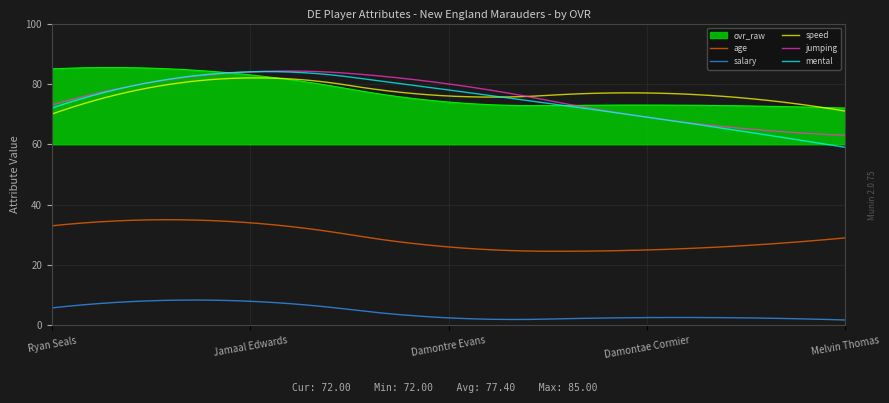

Which series has the largest range (max minus min)?

mental